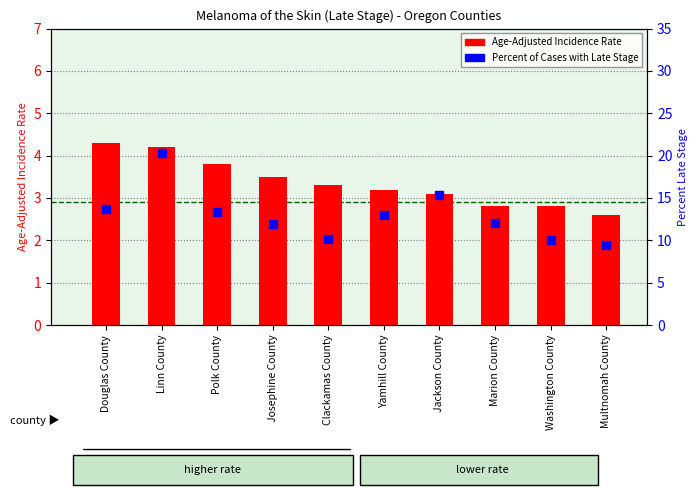

Is the value of Age-Adjusted Incidence Rate at Yamhill County greater than the value of Percent of Cases with Late Stage at Polk County?

No